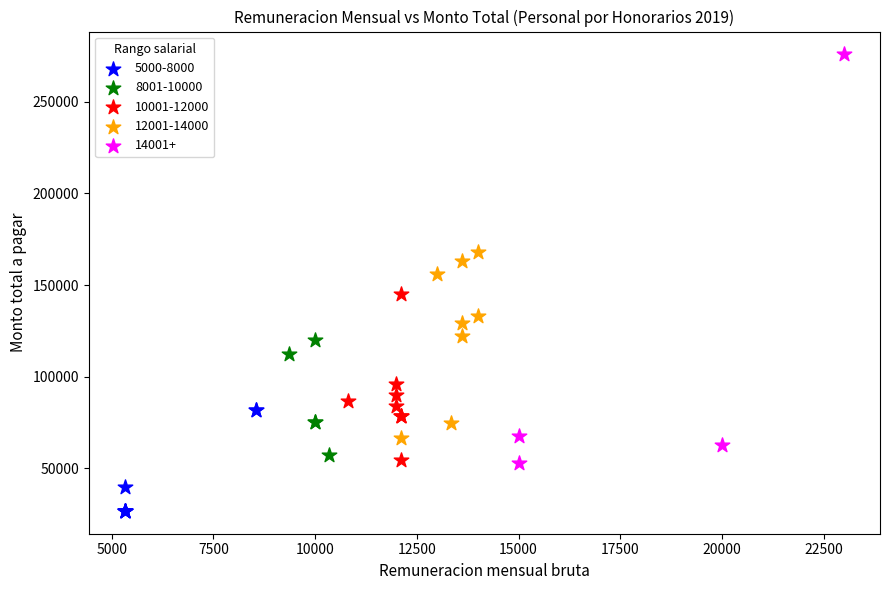

What are all the series names shown in the legend?

5000-8000, 8001-10000, 10001-12000, 12001-14000, 14001+